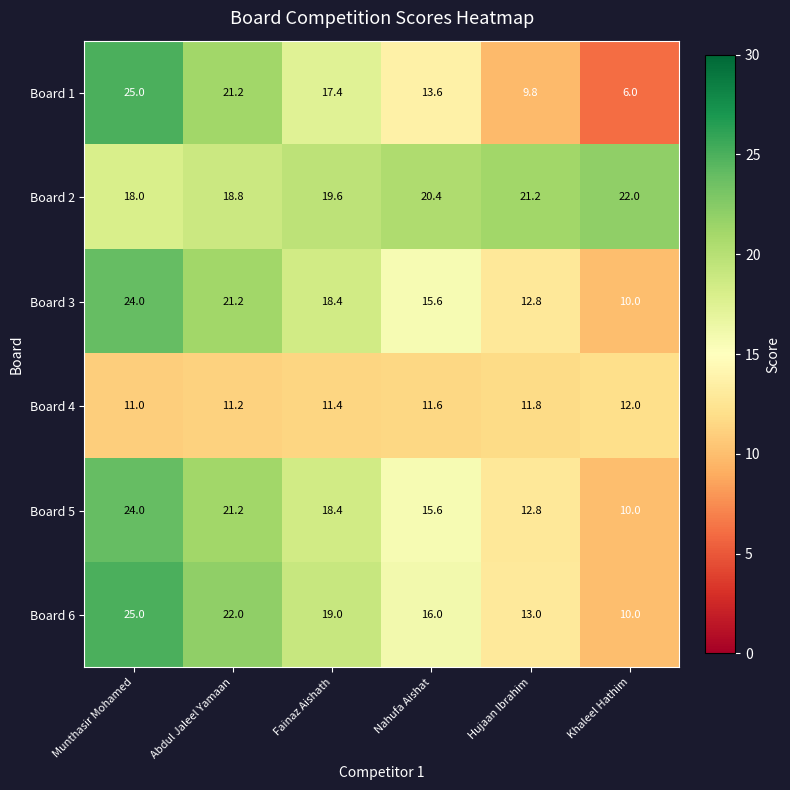

What is the difference between the Board 5 values at Fainaz Aishath and Munthasir Mohamed?

5.6